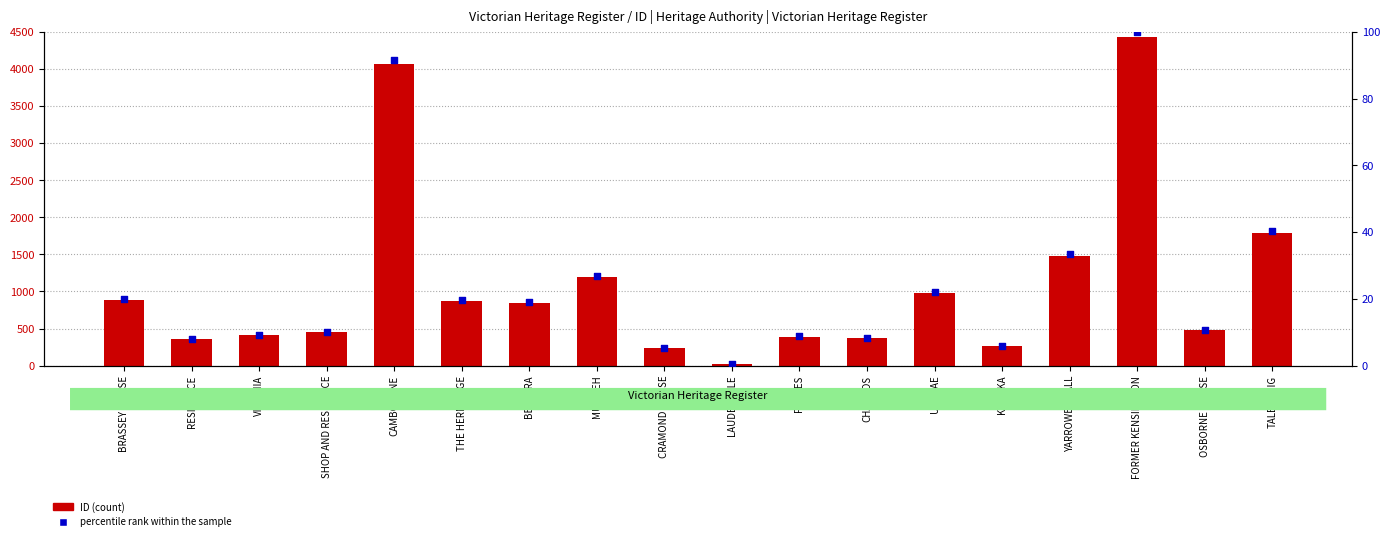

Which series has the largest Y range (max minus min)?

ID (count)